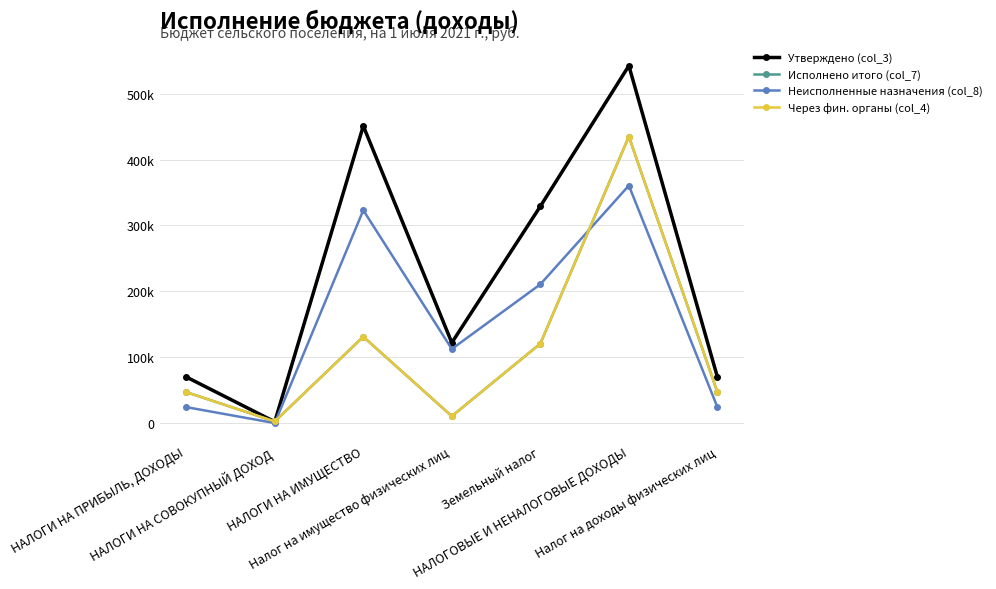

Read the Через фин. органы (col_4) value at НАЛОГИ НА ИМУЩЕСТВО.

131056.4